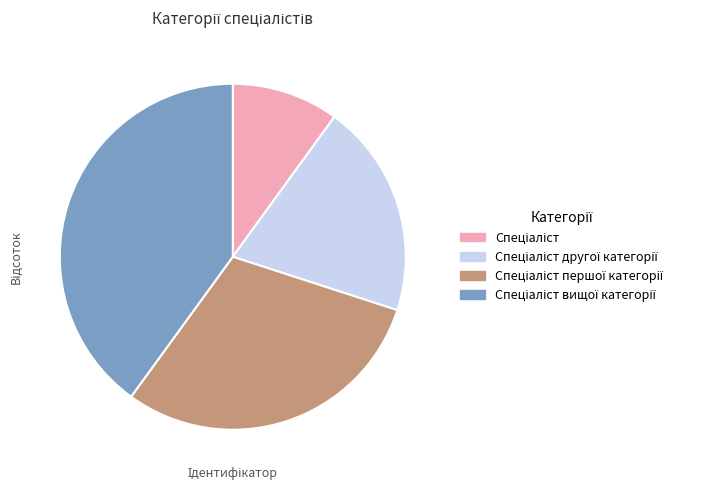

How many slices are in this pie chart?

4